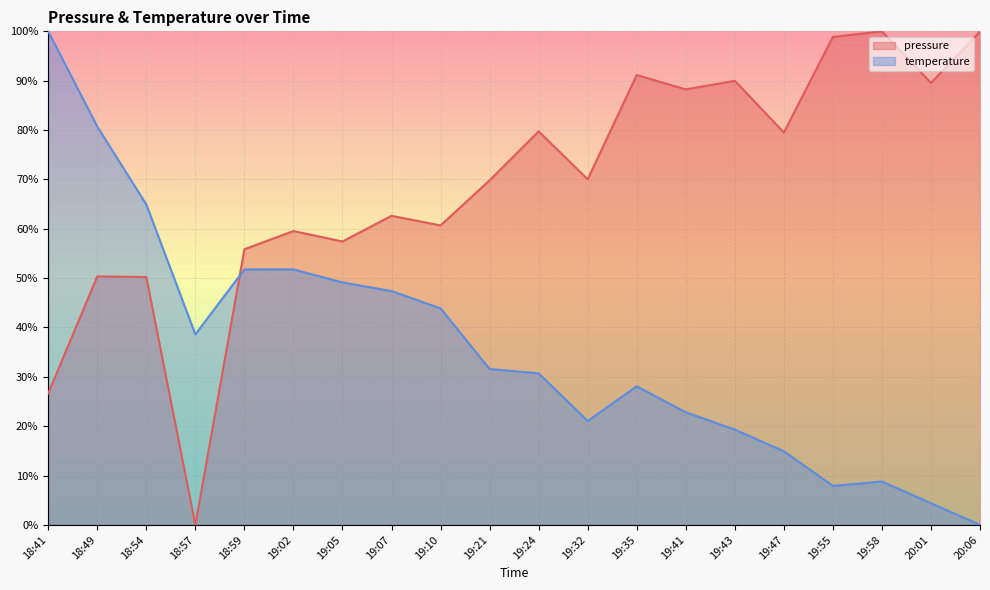

What position from the left is 19:32?

12